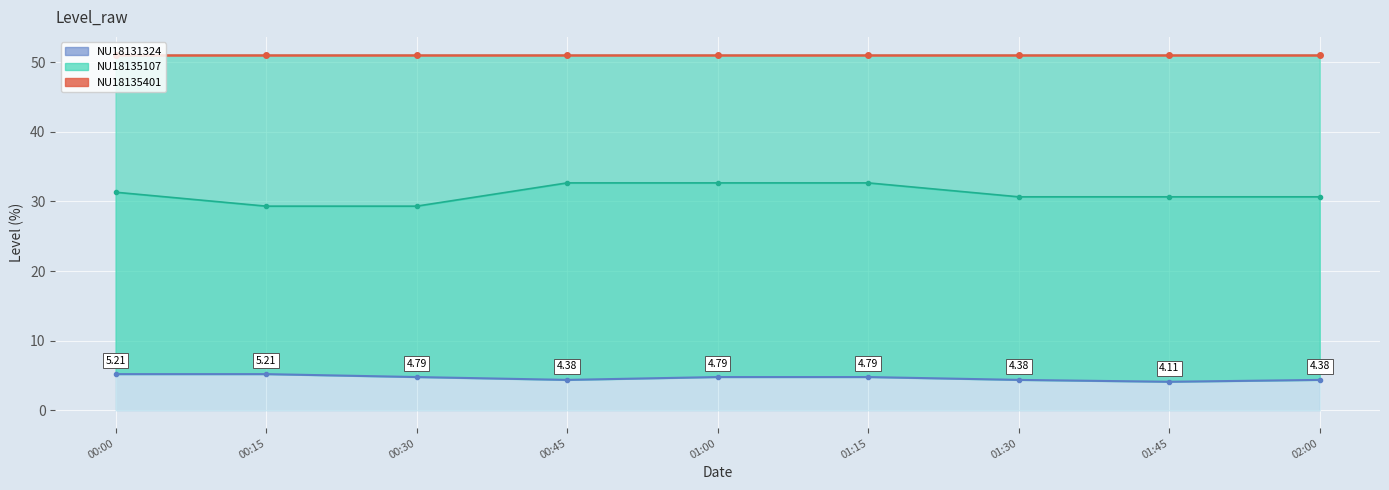

Reading left to right, transcribe all the data shown in this chart.

NU18135401 line: 51.1	51.1	51.1	51.1	51.1	51.1	51.1	51.1	51.1
NU18131324 line: 5.2	5.2	4.8	4.4	4.8	4.8	4.4	4.1	4.4
NU18135107 line: 31.3	29.3	29.3	32.7	32.7	32.7	30.7	30.7	30.7